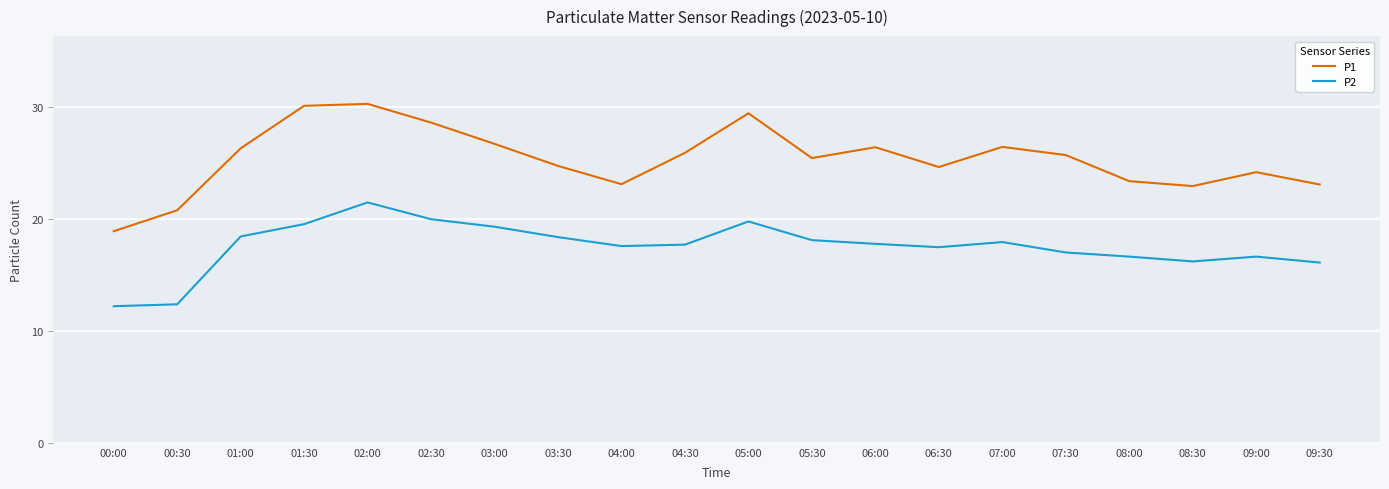

At 09:00, list the series in order from largest to smallest.

P1, P2